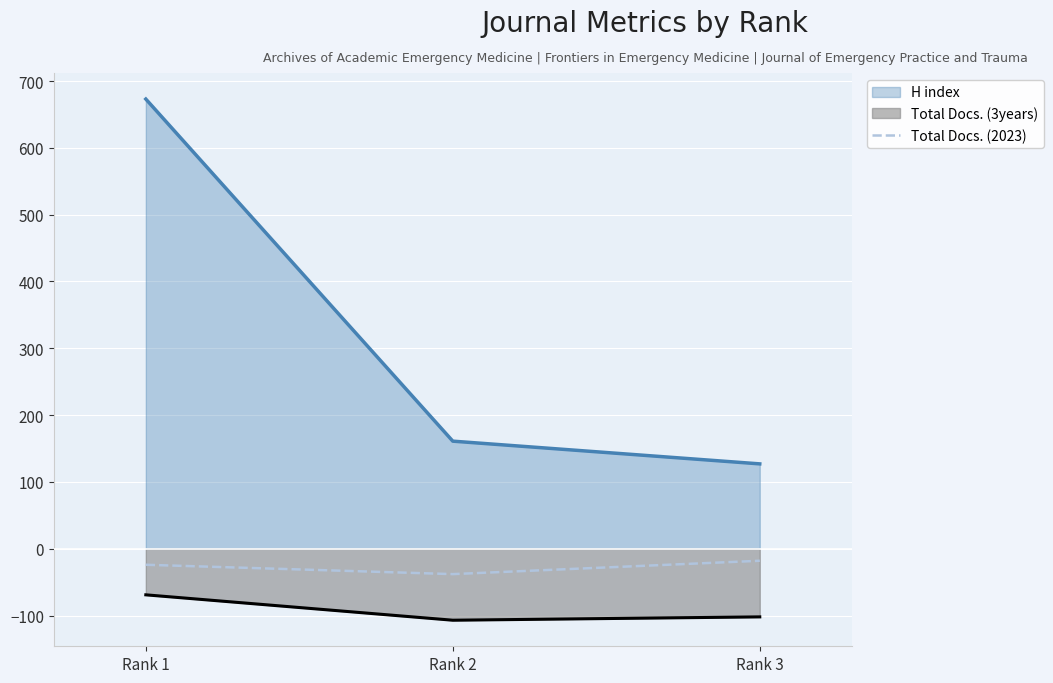

List the labels in order of value, largest first.

Rank 3, Rank 1, Rank 2